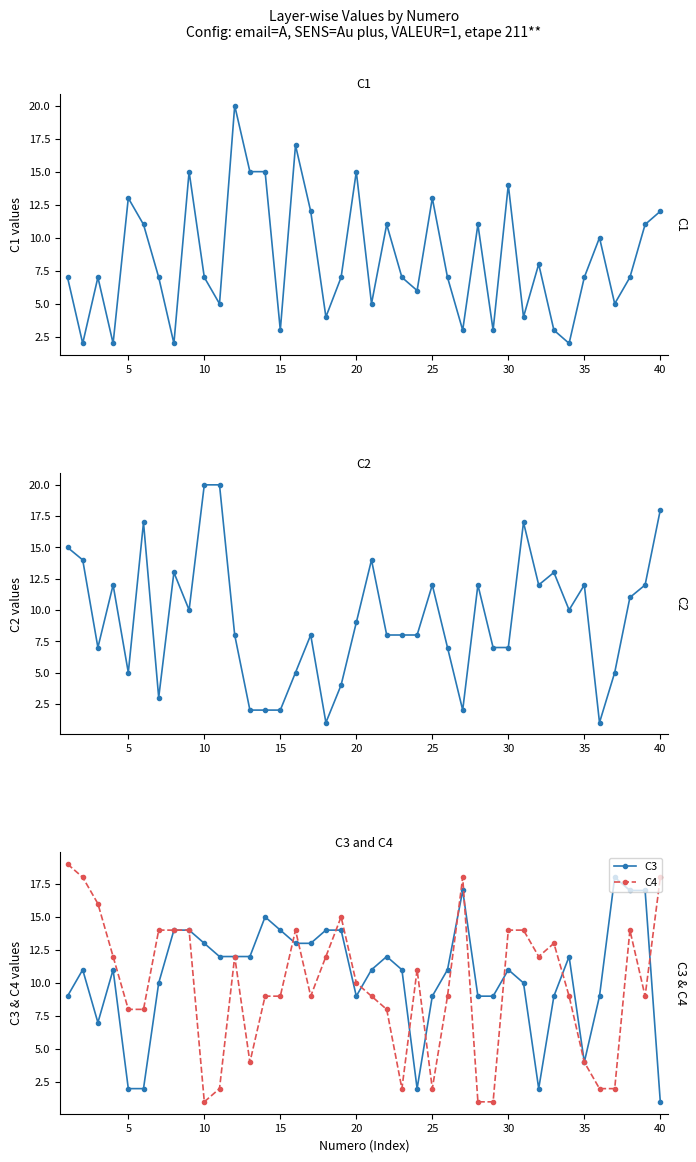

What is the average value of the C4 series?

10